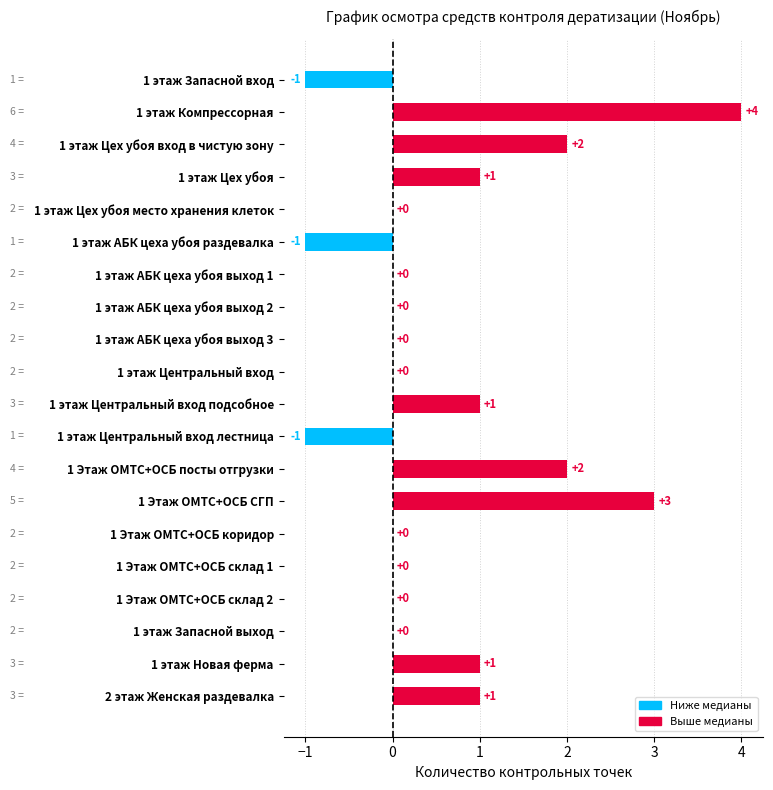

What is the greatest value displayed?

4